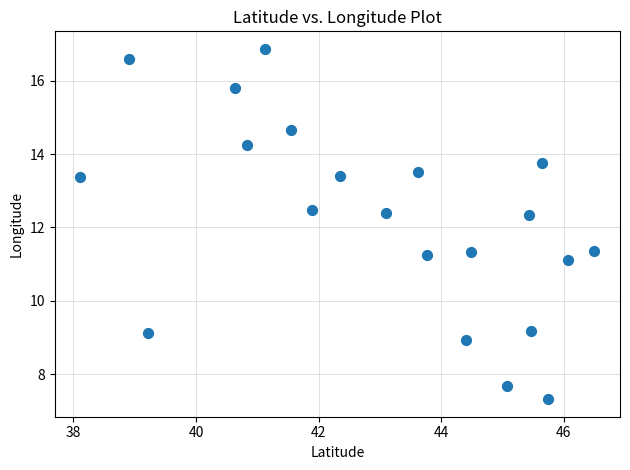

What is the range of X values (max minus min)?

8.4